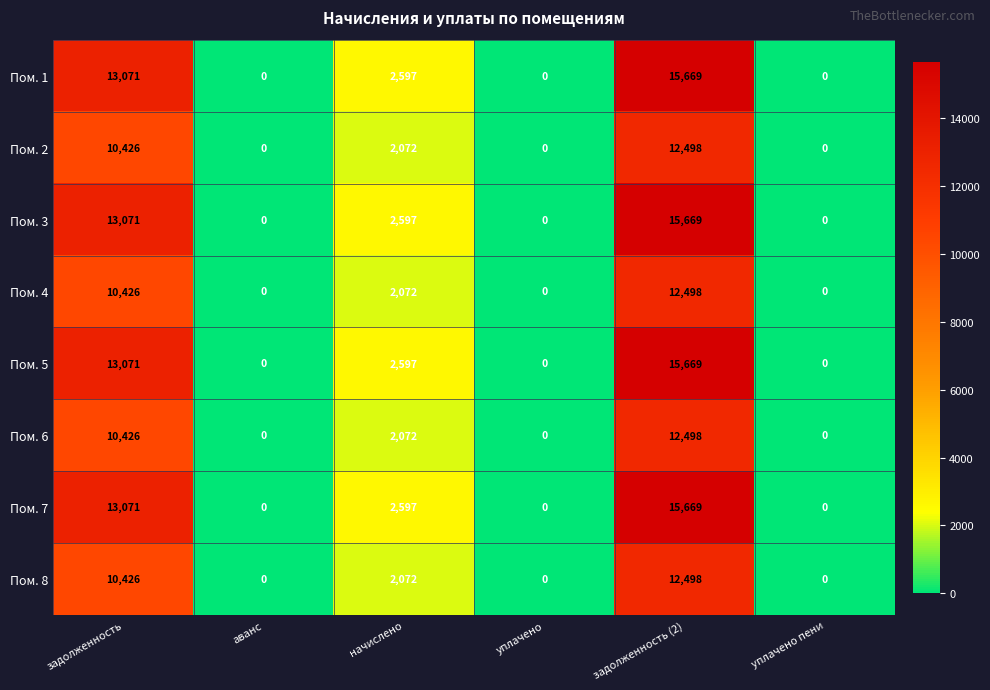

What is the average value of the Пом. 5 series?

5223